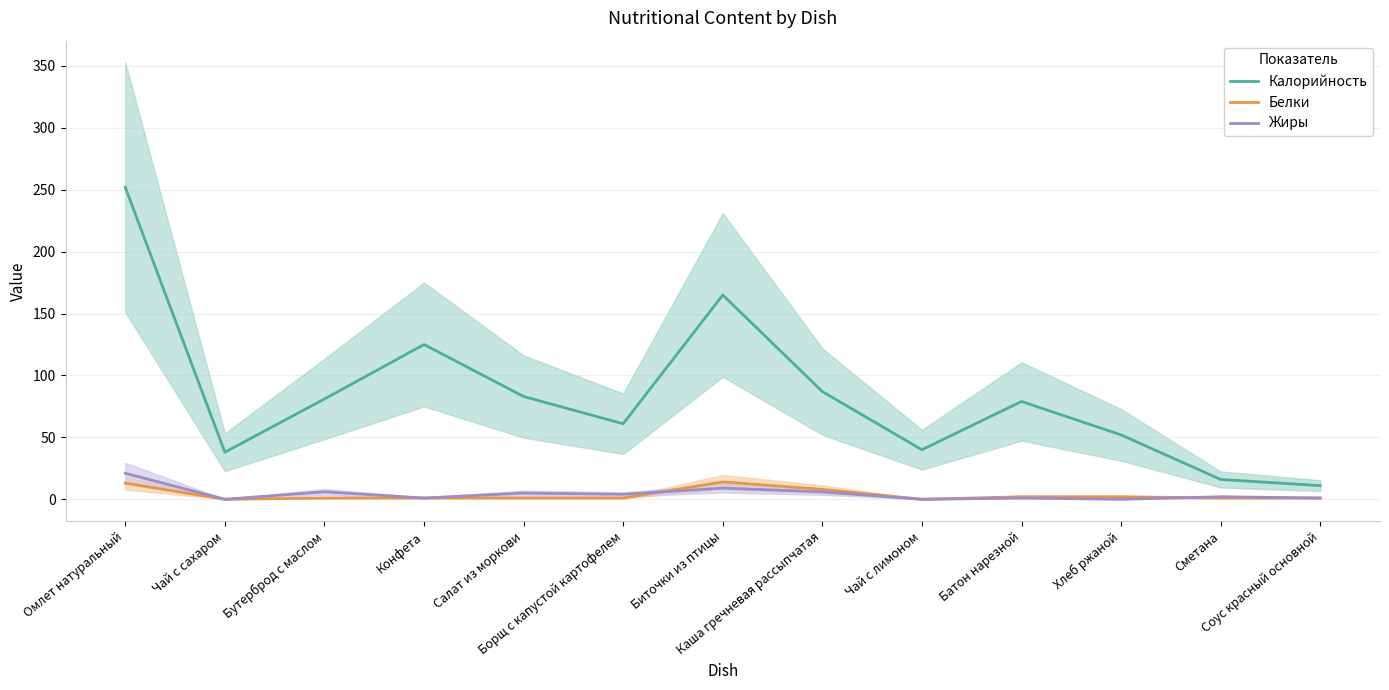

Which series has the largest range (max minus min)?

Калорийность